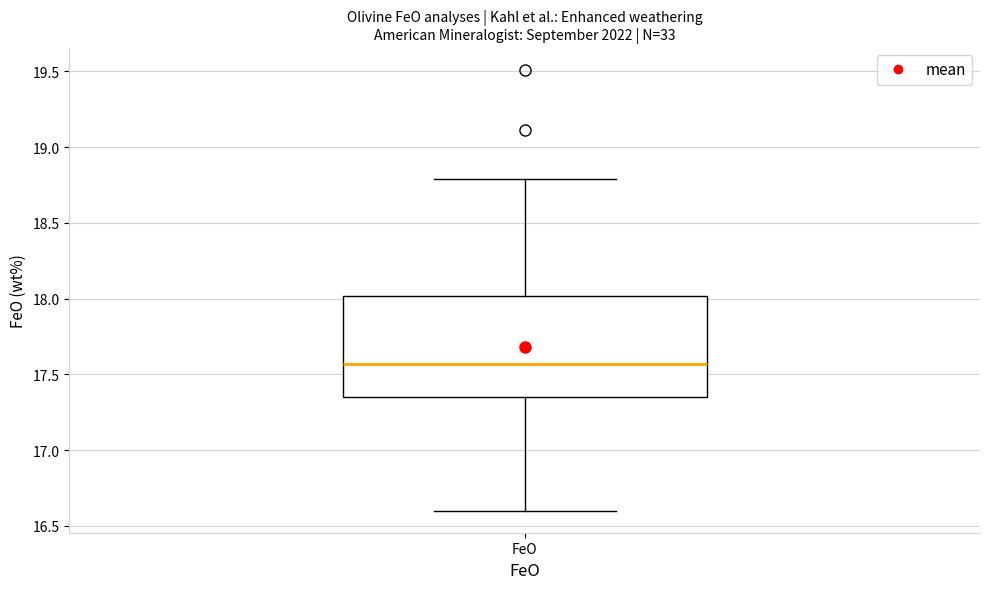

Read this box plot against the y-axis: the position of the median line, the range covered by the box, and the ends of both whiskers. The values are not printed on the chart, so give them approximately, as read against the axis.

median 17.55, box 17.35 to 18.00, whiskers 16.60 to 18.80